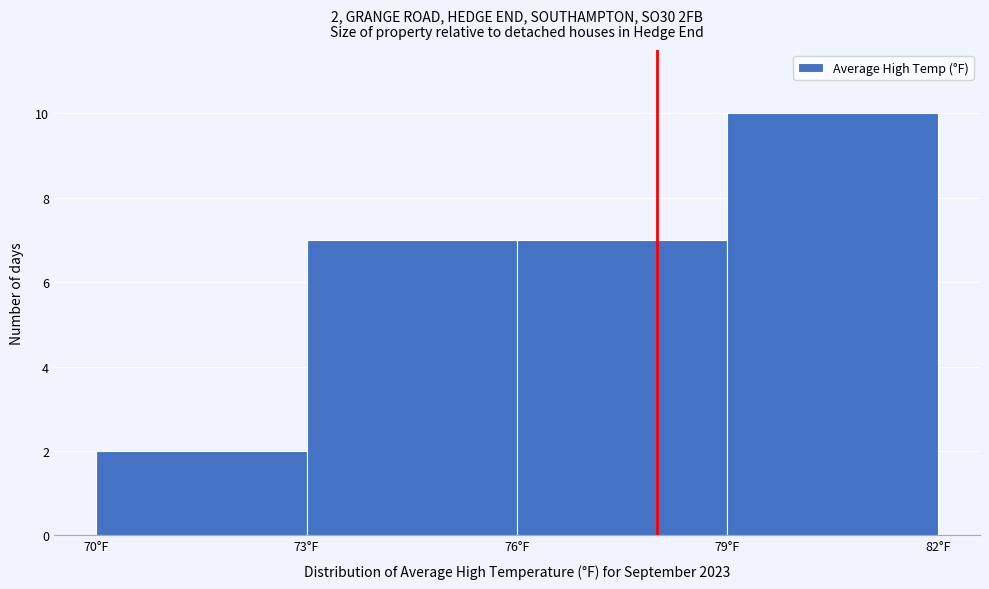

Which range on the x-axis has the tallest bar?

79 to 82